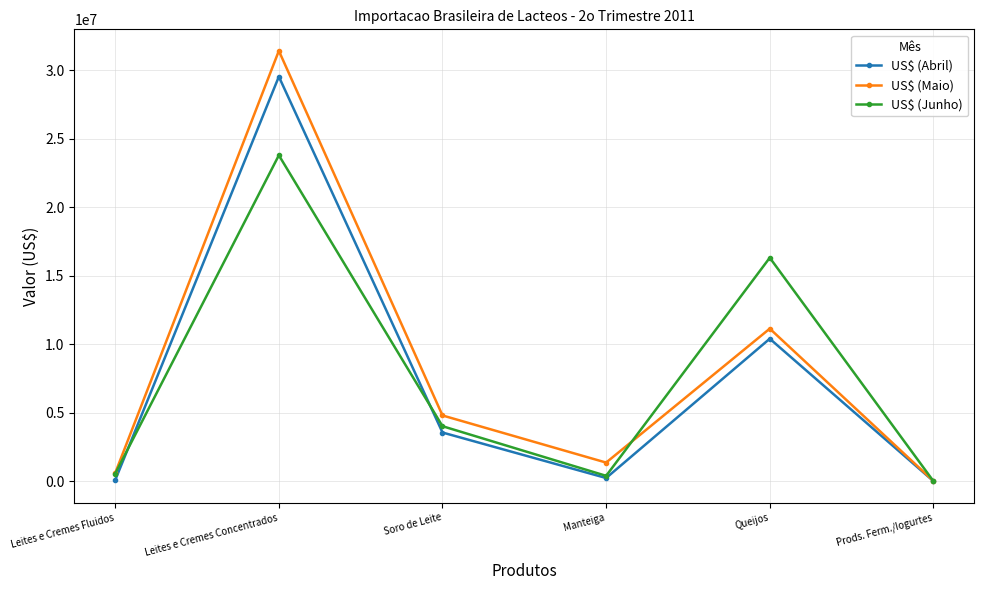

What is the value of the US$ (Junho) point at the 5th from the left?

16307055